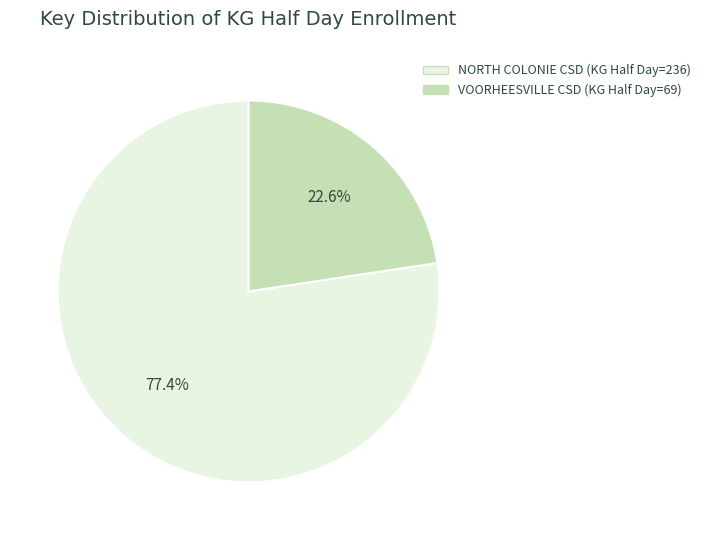

Does any single category account for the majority?

Yes